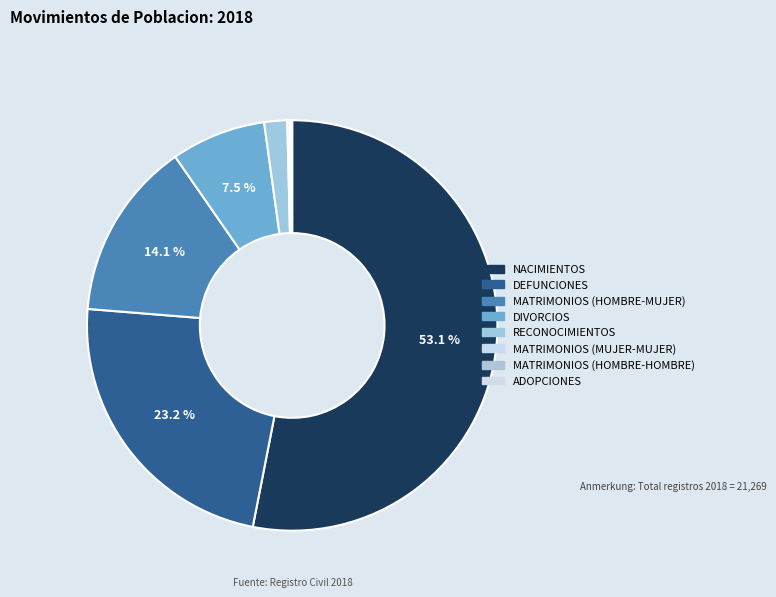

The RECONOCIMIENTOS slice represents 2% of the pie. True or false?

True